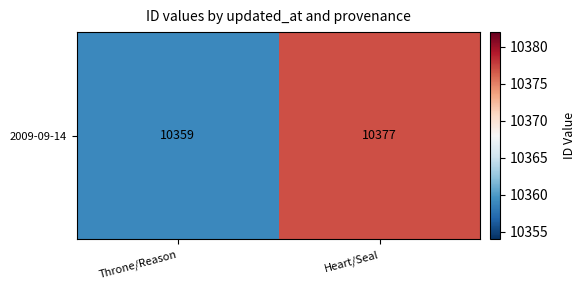

Reading right to left, what are all the values shown in this chart?

Heart/Seal=10377	Throne/Reason=10359